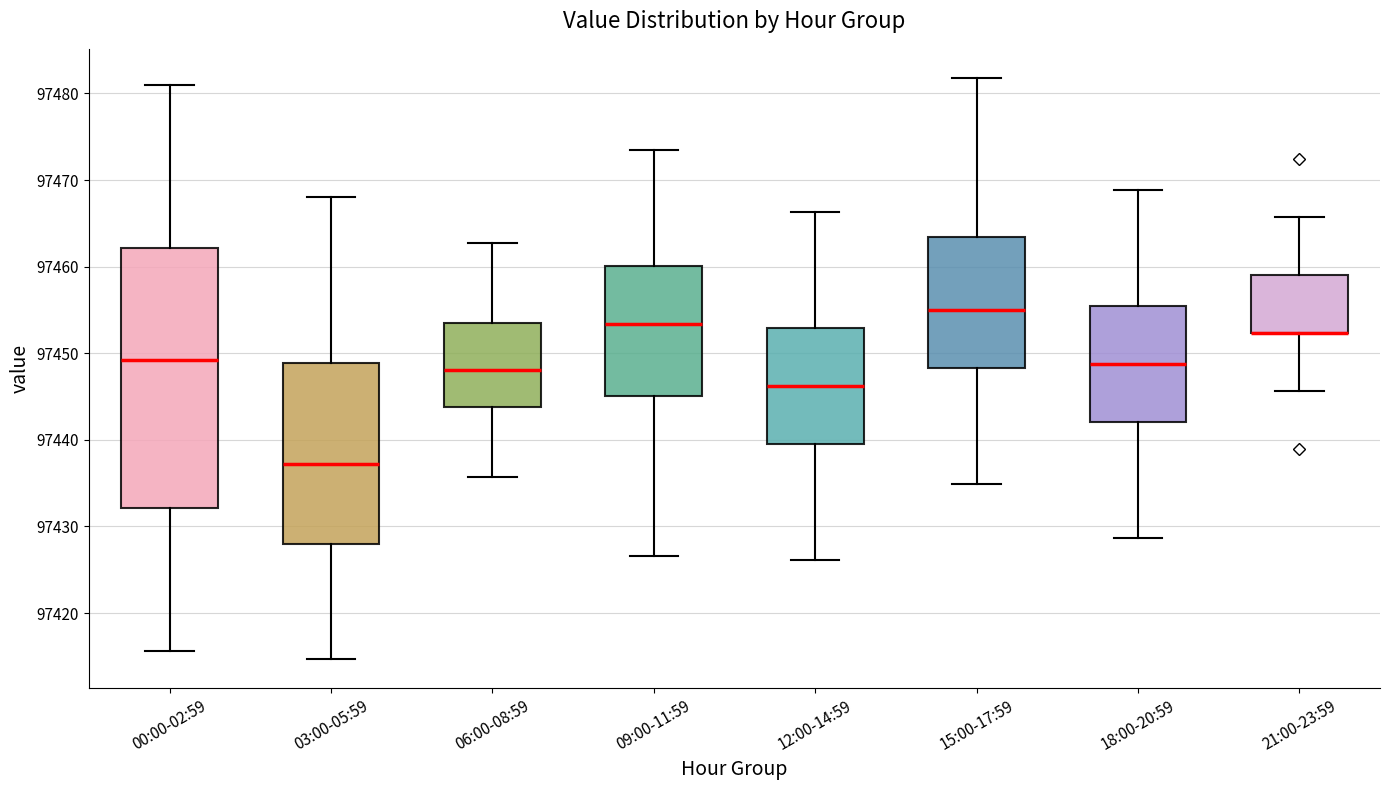

Reading left to right, read every box against the y-axis: the position of its median line, the range the box covers, and the ends of its whiskers. The values are not printed on the chart, so give them approximately, as read against the axis.

00:00-02:59: median 97449, box 97432 to 97462, whiskers 97416 to 97481
03:00-05:59: median 97437, box 97428 to 97449, whiskers 97415 to 97468
06:00-08:59: median 97448, box 97444 to 97454, whiskers 97436 to 97463
09:00-11:59: median 97453, box 97445 to 97460, whiskers 97427 to 97474
12:00-14:59: median 97446, box 97440 to 97453, whiskers 97426 to 97466
15:00-17:59: median 97455, box 97448 to 97463, whiskers 97435 to 97482
18:00-20:59: median 97449, box 97442 to 97456, whiskers 97429 to 97469
21:00-23:59: median 97452 (drawn on the box's lower edge), box 97452 to 97459, whiskers 97446 to 97466